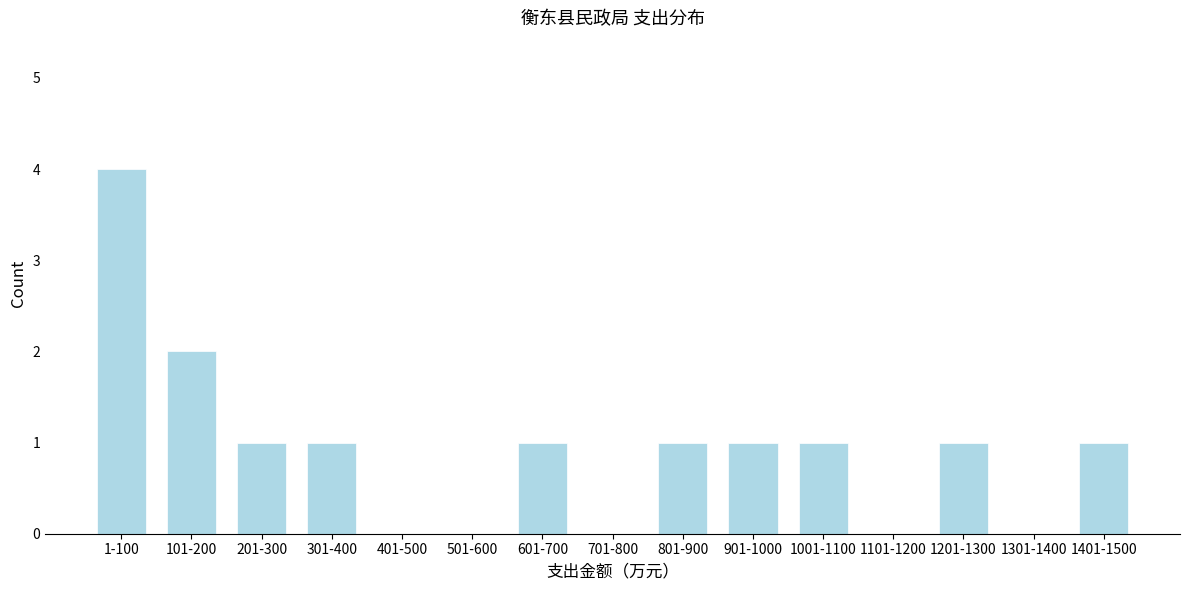

Reading left to right, list all the values displayed in this chart.

1-100=4	101-200=2	201-300=1	301-400=1	401-500=0	501-600=0	601-700=1	701-800=0	801-900=1	901-1000=1	1001-1100=1	1101-1200=0	1201-1300=1	1301-1400=0	1401-1500=1